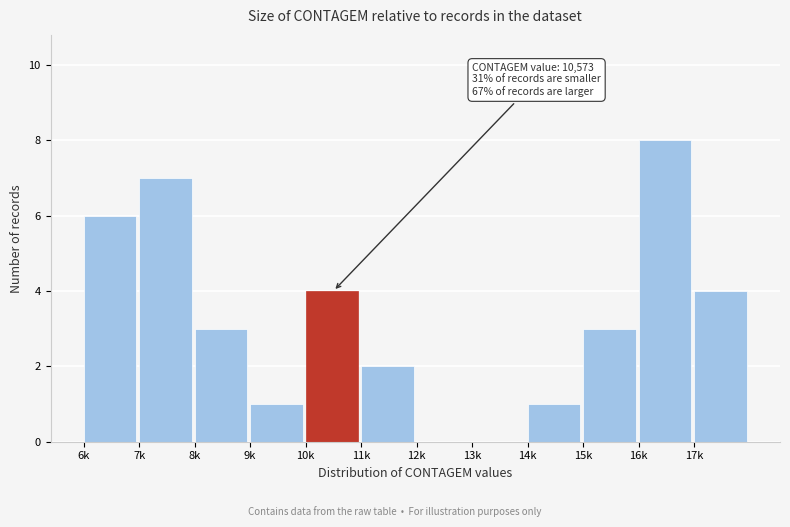

Reading right to left, what are all the values shown in this chart?

17k=4	16k=8	15k=3	14k=1	13k=0	12k=0	11k=2	10k=4	9k=1	8k=3	7k=7	6k=6